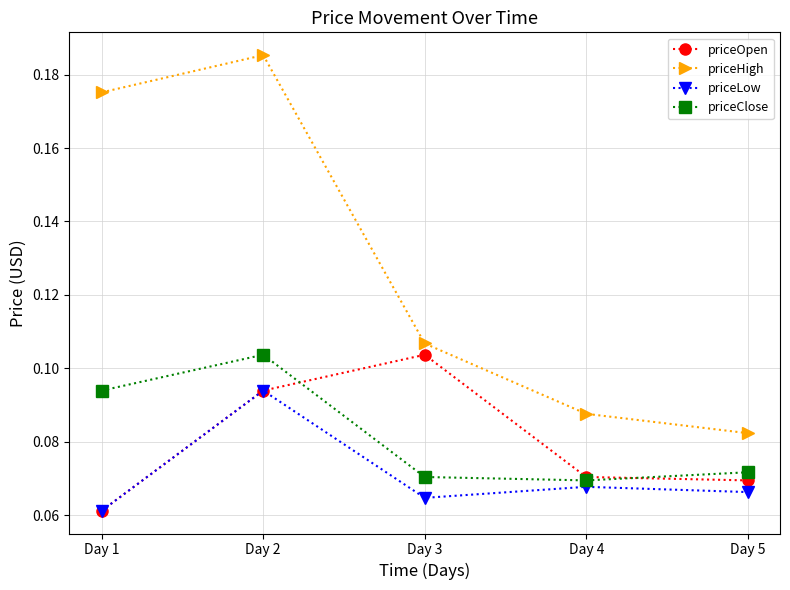

Count the priceHigh values in the range 0 to 1.

5